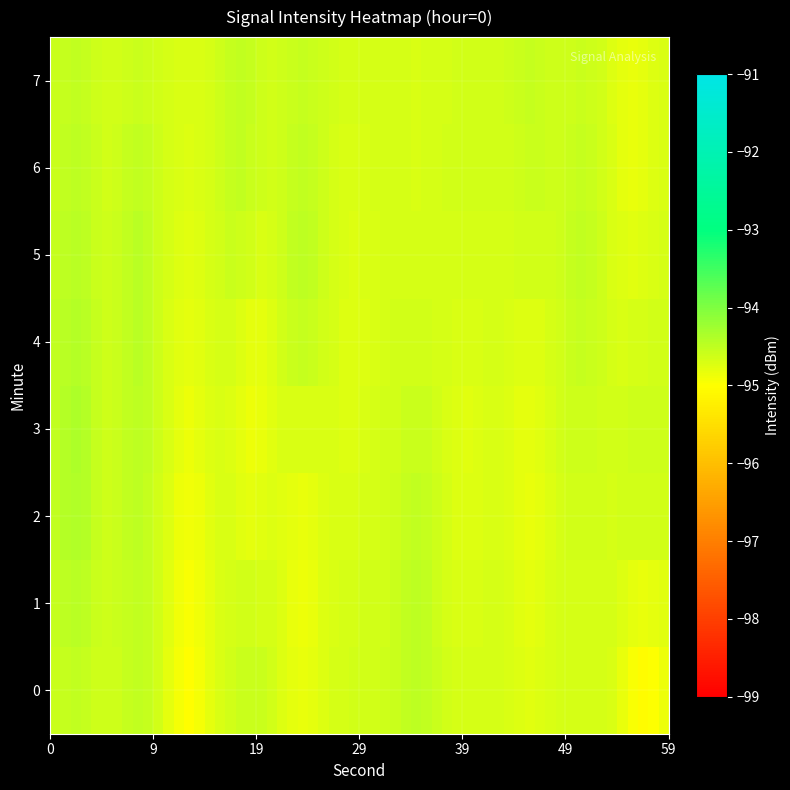

At which category is the sum across all series the highest?

57